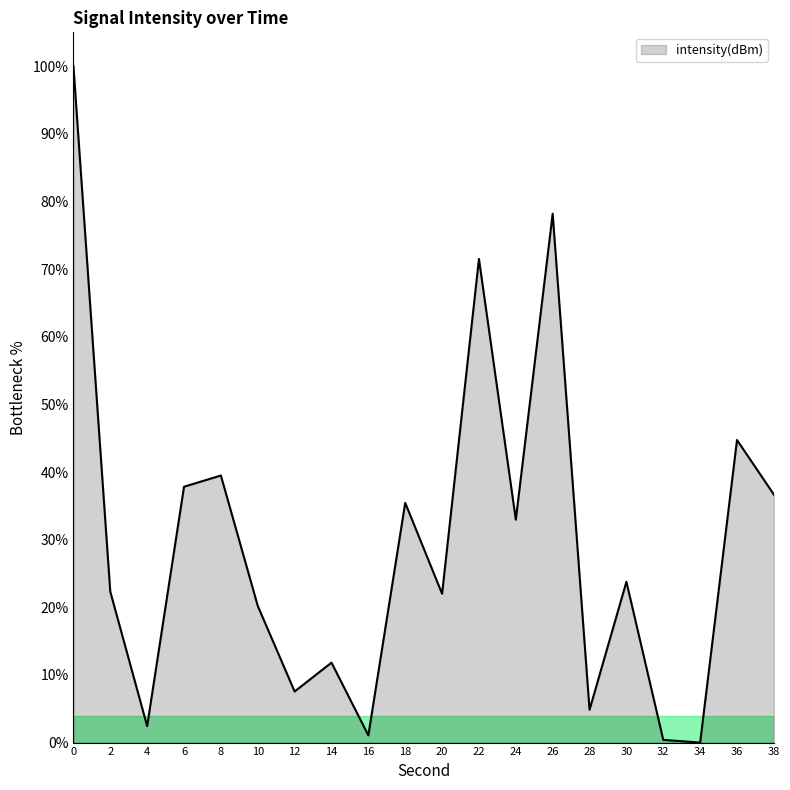

How many categories are shown in the chart?

20